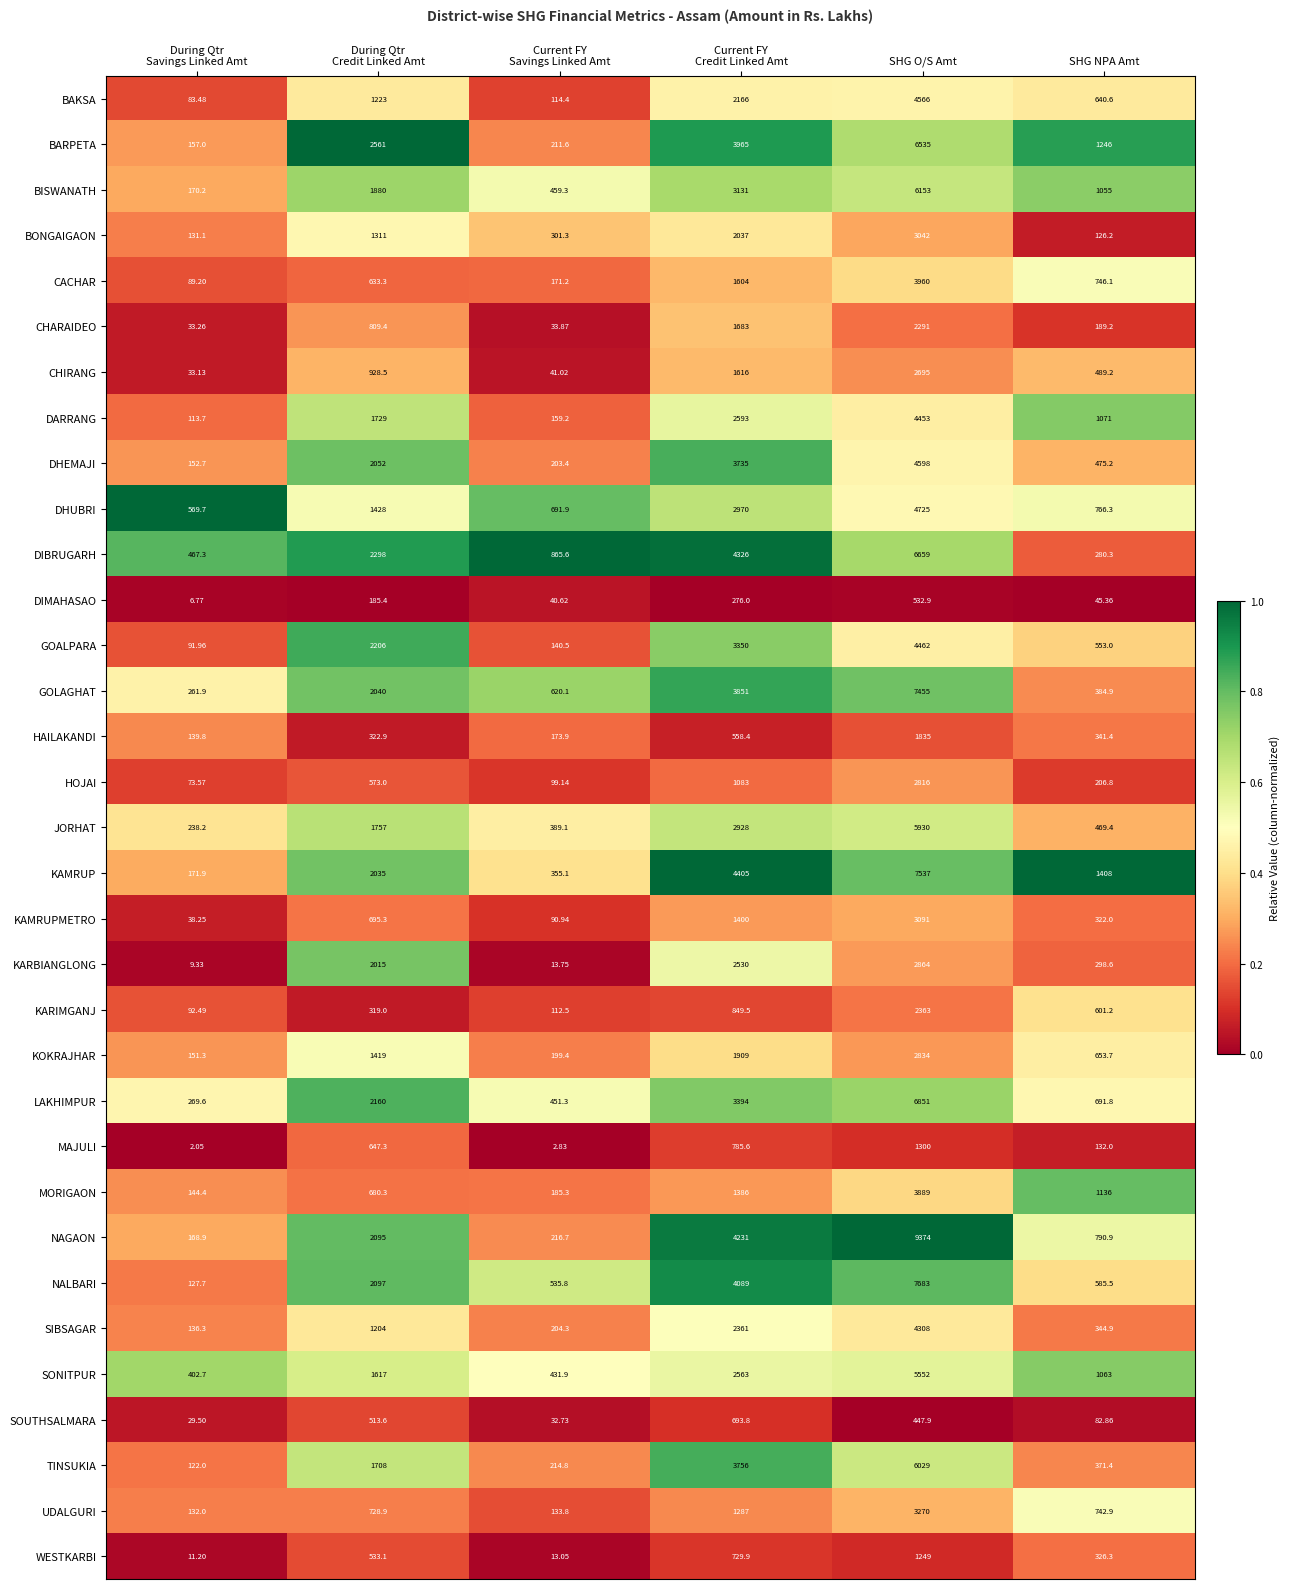

Which series has the widest spread of values?

NAGAON